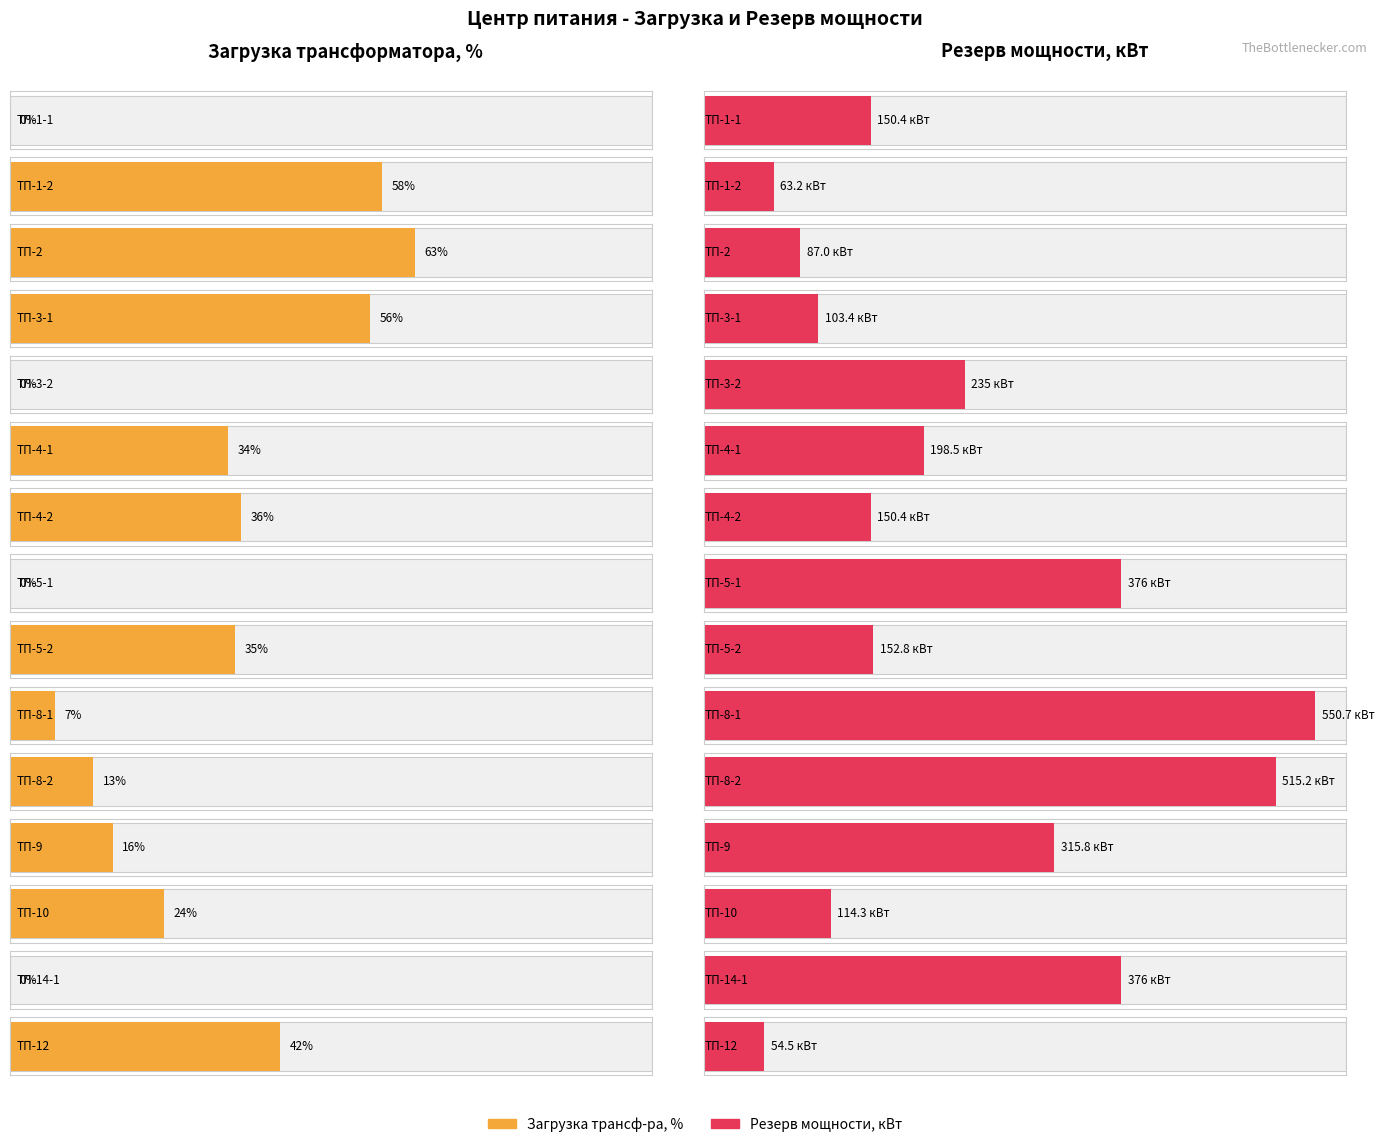

Is it true that Резерв мощности, кВт equals 87.0 at ТП-2?

True